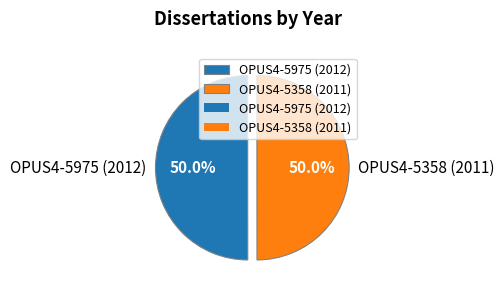

Approximately how many times larger is the value at OPUS4-5975 (2012) compared to OPUS4-5358 (2011)?

1.0